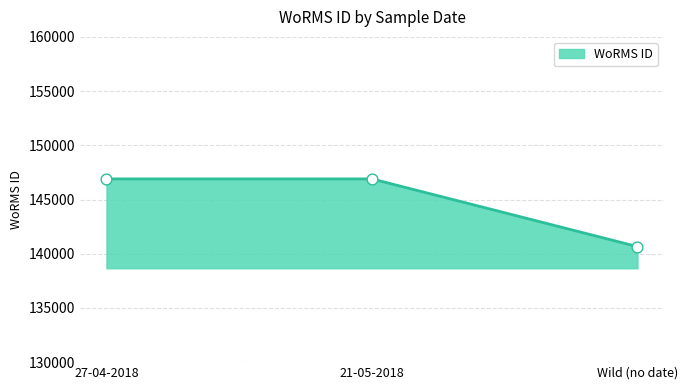

Between Wild (no date) and 27-04-2018, which is larger?

27-04-2018